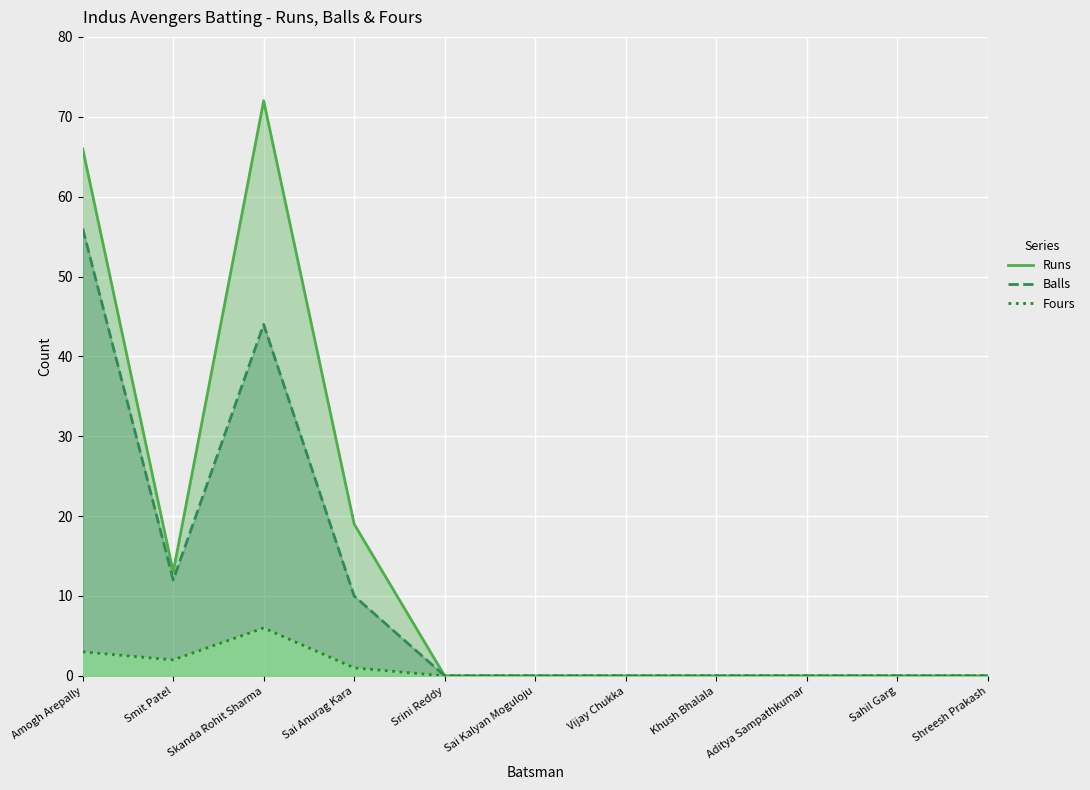

What position from the left is Srini Reddy?

5